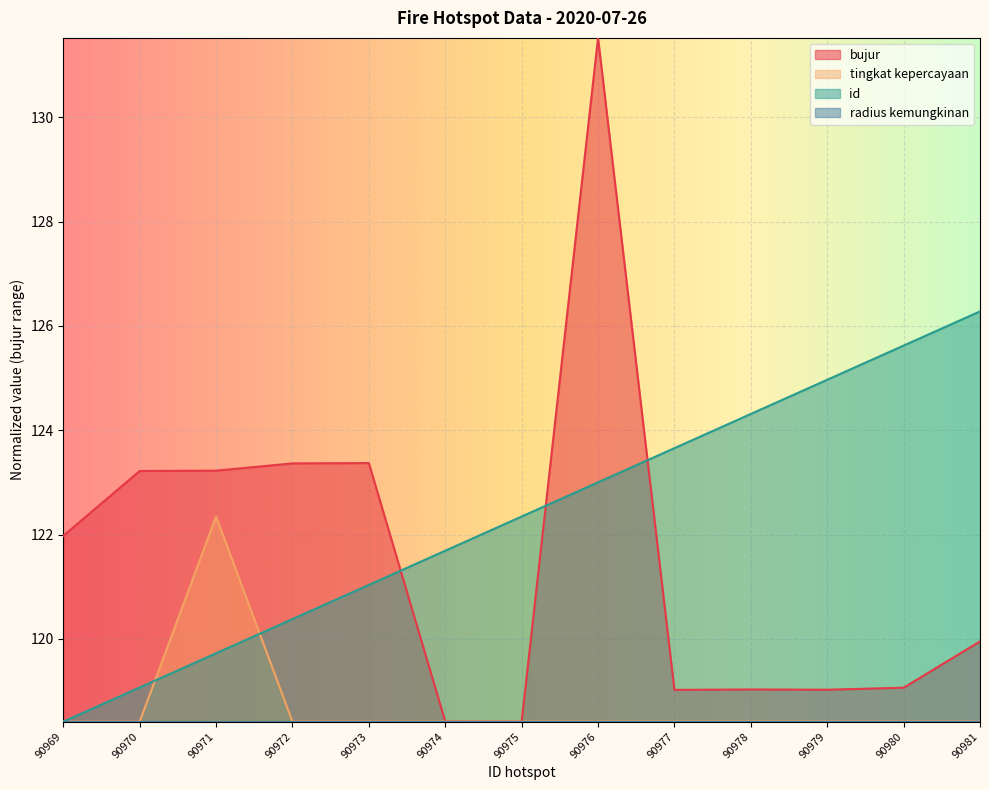

How many lines are shown in the chart?

4